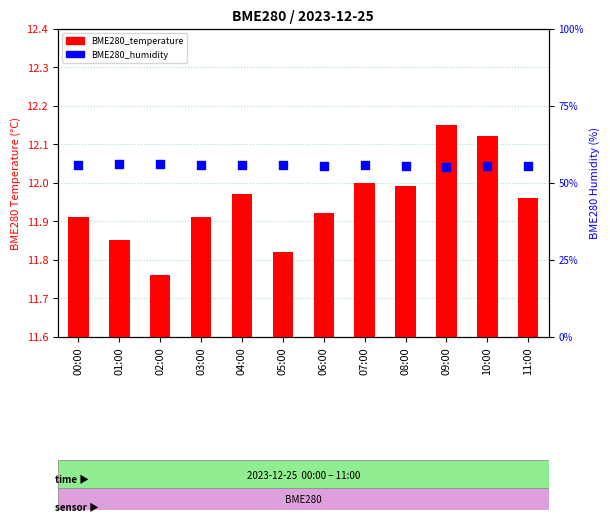

Which series contains the highest Y value?

BME280_humidity